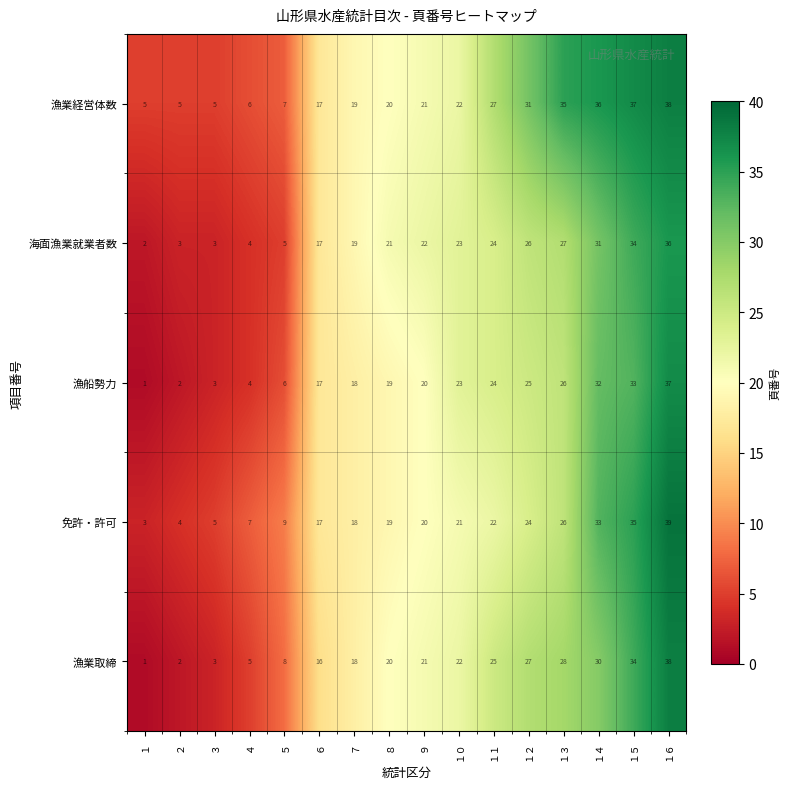

How many distinct data groups are displayed?

5